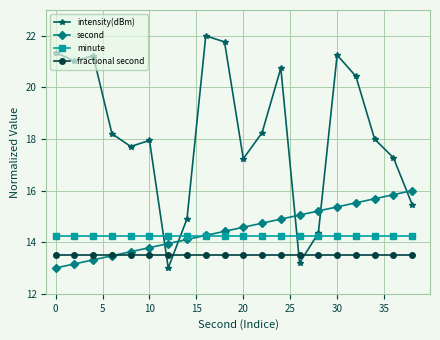

What is the difference between the maximum and minimum values in the intensity(dBm) series?

9.0